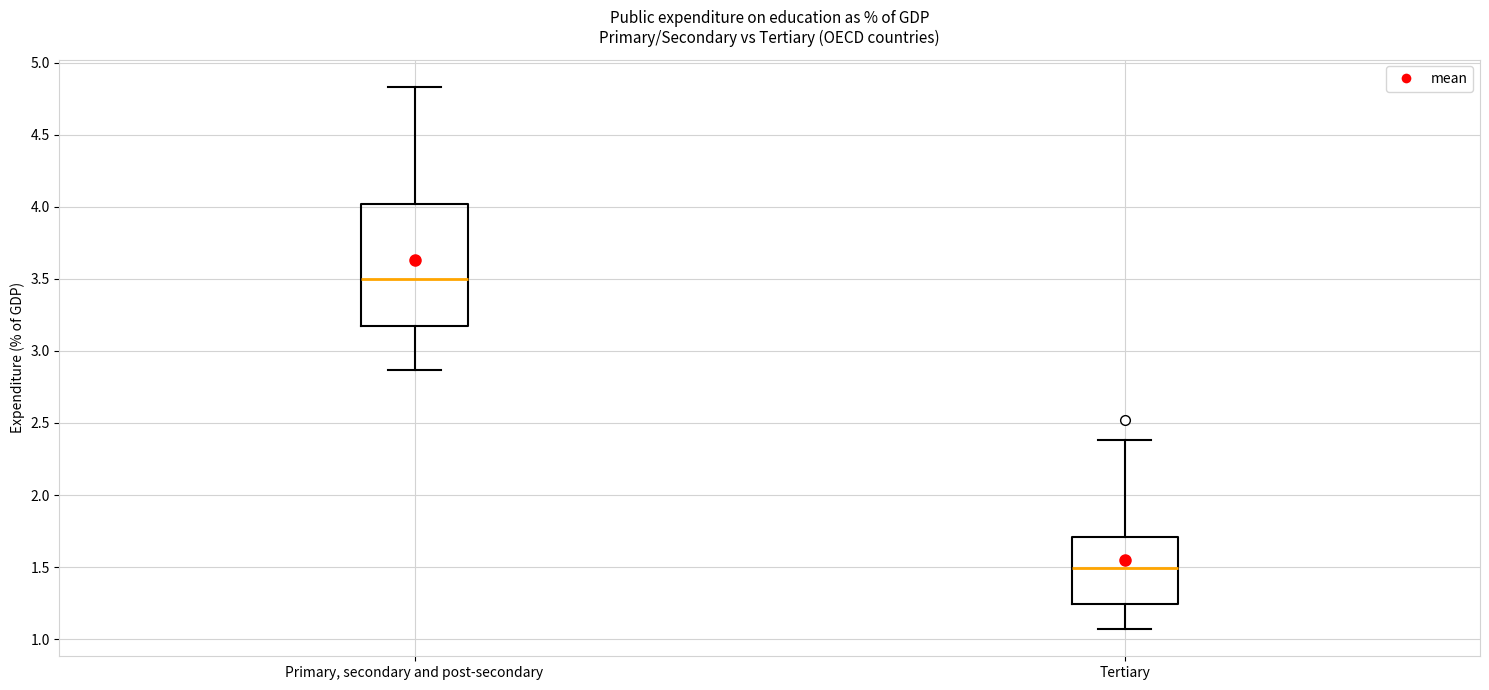

Reading left to right, read every box against the y-axis: the position of its median line, the range the box covers, and the ends of its whiskers. The values are not printed on the chart, so give them approximately, as read against the axis.

Primary, secondary and post-secondary: median 3.50, box 3.20 to 4.00, whiskers 2.85 to 4.85
Tertiary: median 1.50, box 1.25 to 1.70, whiskers 1.05 to 2.40